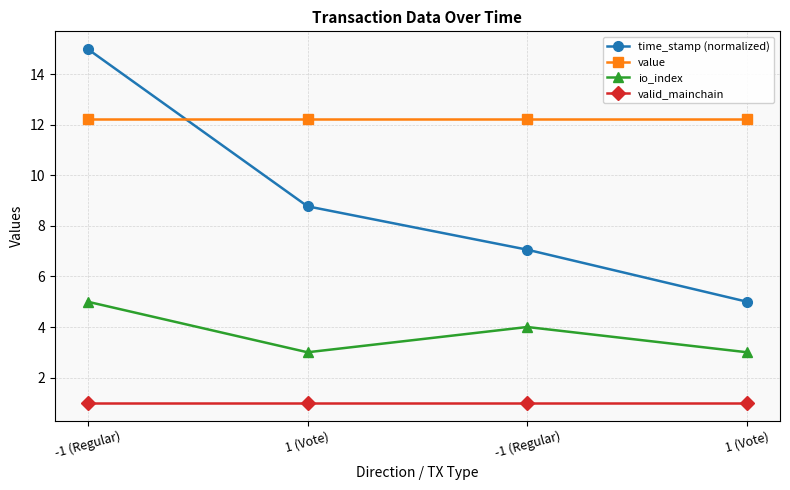

What is the highest value of the io_index series?

5.0